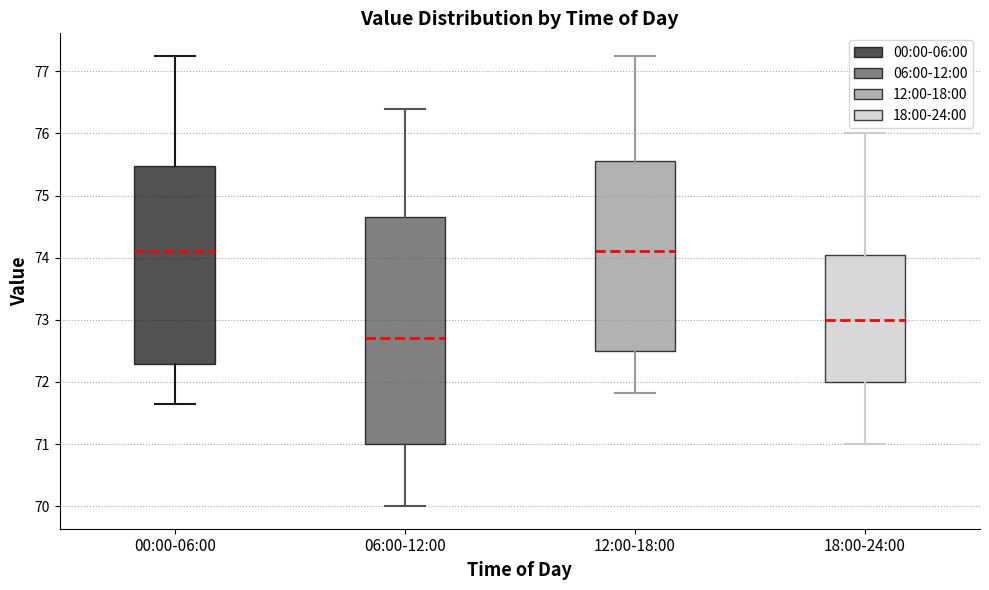

Reading left to right, transcribe this box plot: for each box, give where its median line is, the range the box spans, and where its two whiskers end, as read against the y-axis. The values are not printed on the chart, so give them approximately, as read against the axis.

00:00-06:00: median 74.1, box 72.3 to 75.5, whiskers 71.6 to 77.3
06:00-12:00: median 72.7, box 71.0 to 74.7, whiskers 70.0 to 76.4
12:00-18:00: median 74.1, box 72.5 to 75.6, whiskers 71.8 to 77.3
18:00-24:00: median 73.0, box 72.0 to 74.1, whiskers 71.0 to 76.0